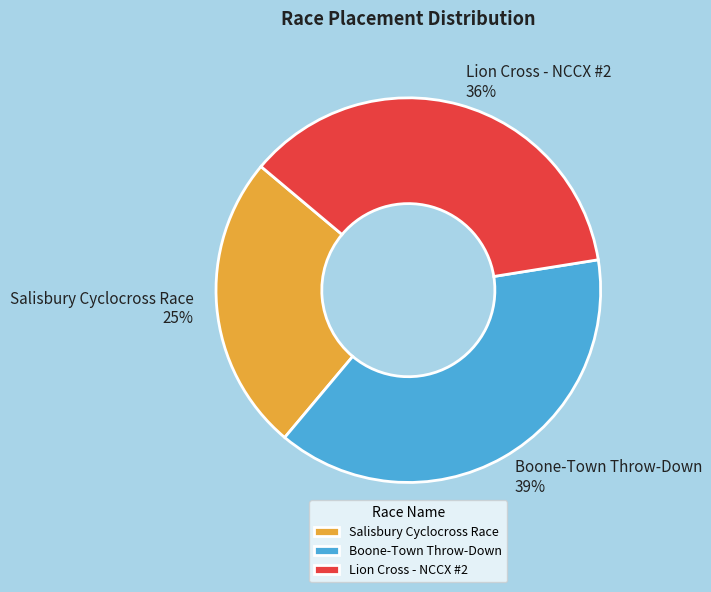

Do Salisbury Cyclocross Race and Lion Cross - NCCX #2 together represent more than half of the pie?

Yes